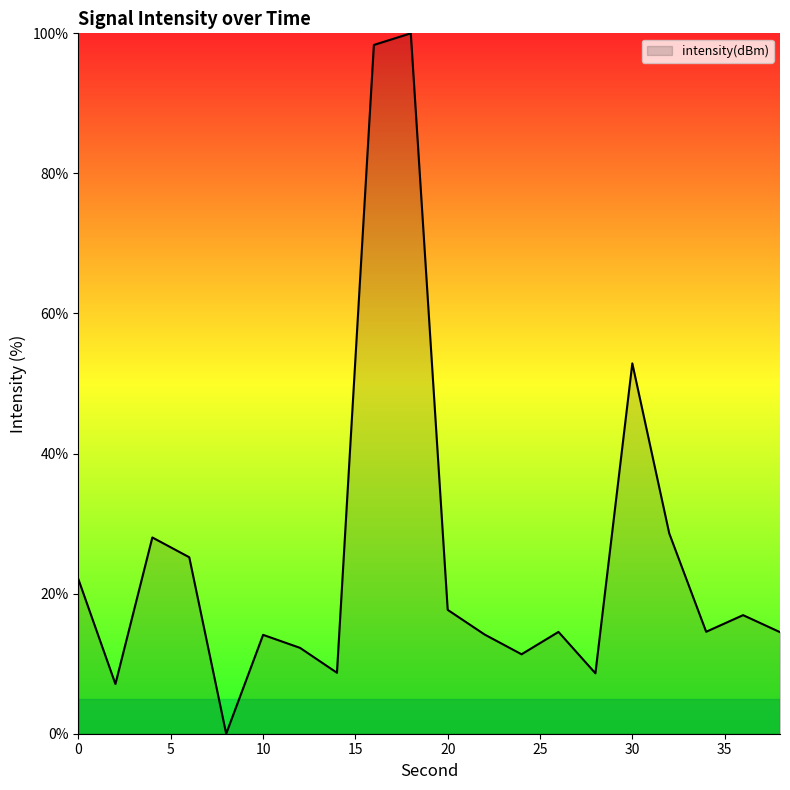

What is the difference between the maximum and minimum values?

100.0